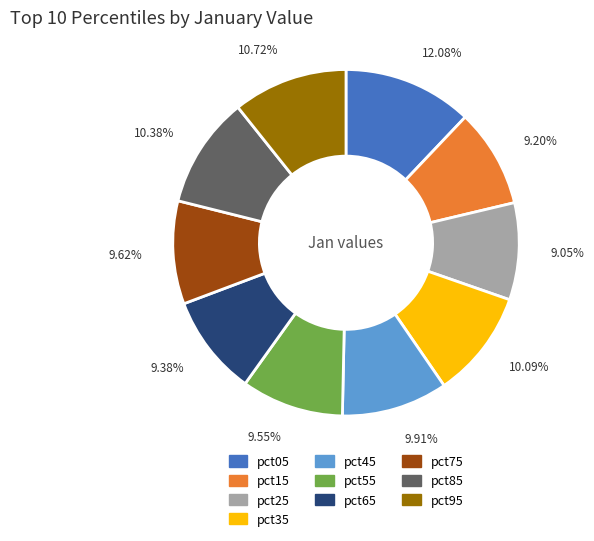

How many segments does this pie chart have?

10